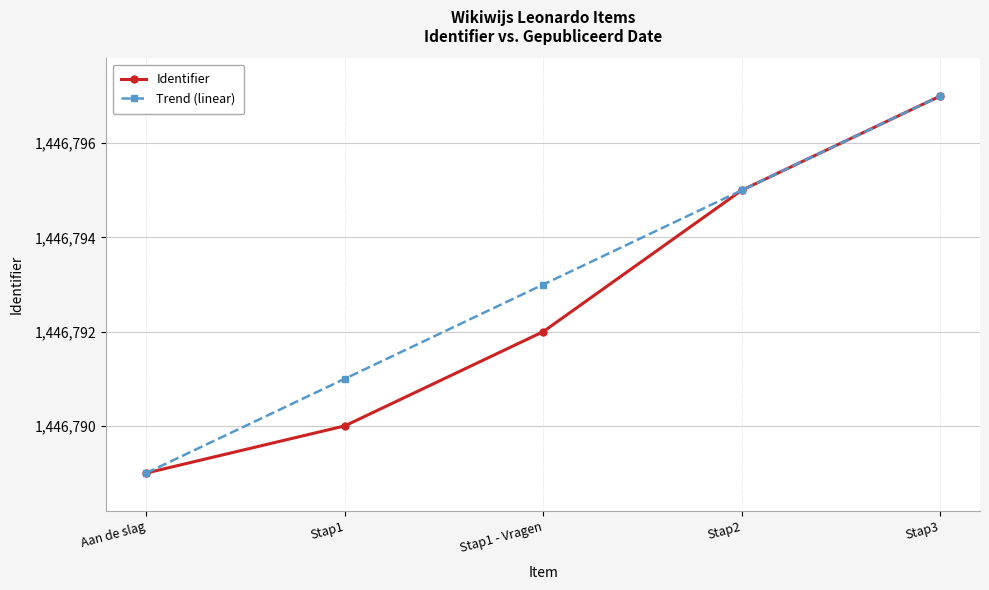

Which category has the highest value in the Identifier series?

Stap3